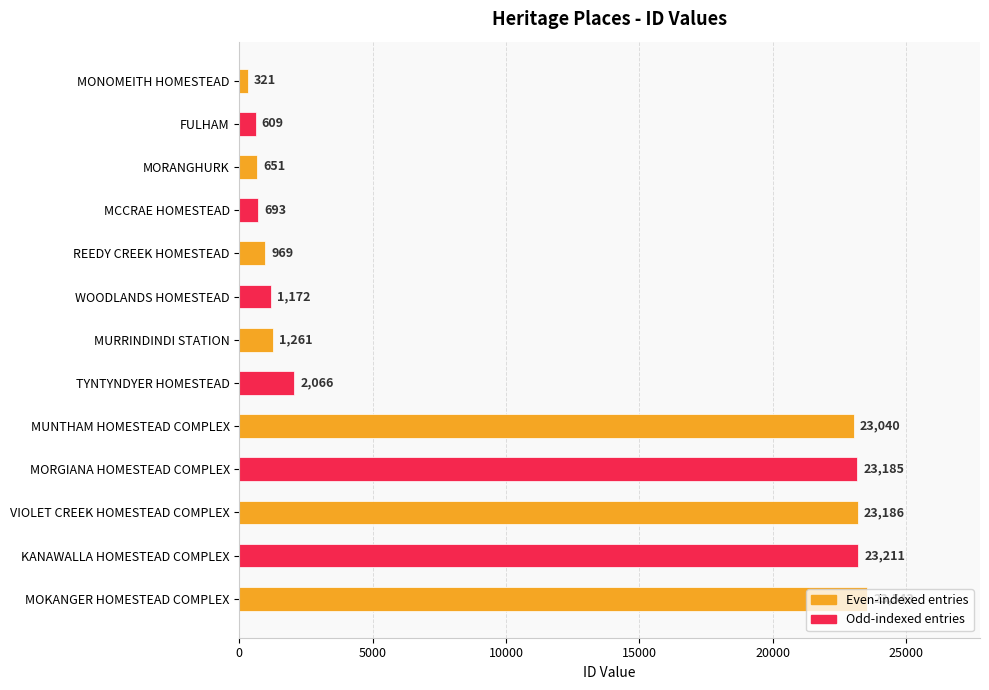

True or false: the data shows 23543 at MOKANGER HOMESTEAD COMPLEX.

True